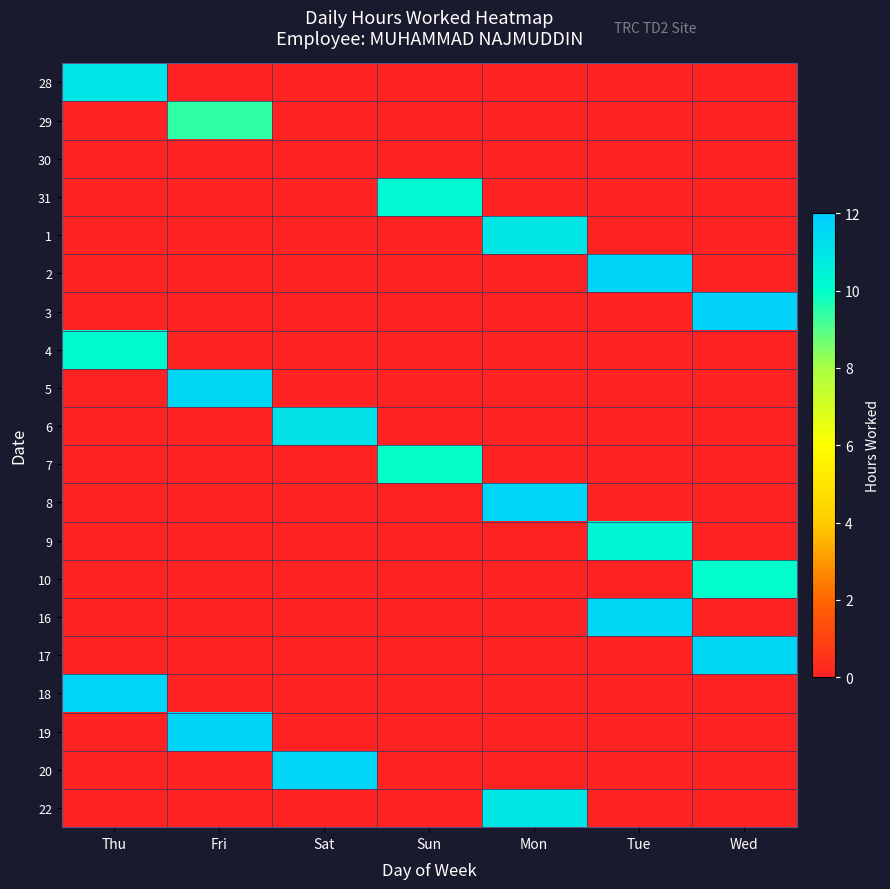

Rank the series at Sun from highest to lowest value.

31, 7, 28, 29, 30, 1, 2, 3, 4, 5, 6, 8, 9, 10, 16, 17, 18, 19, 20, 22